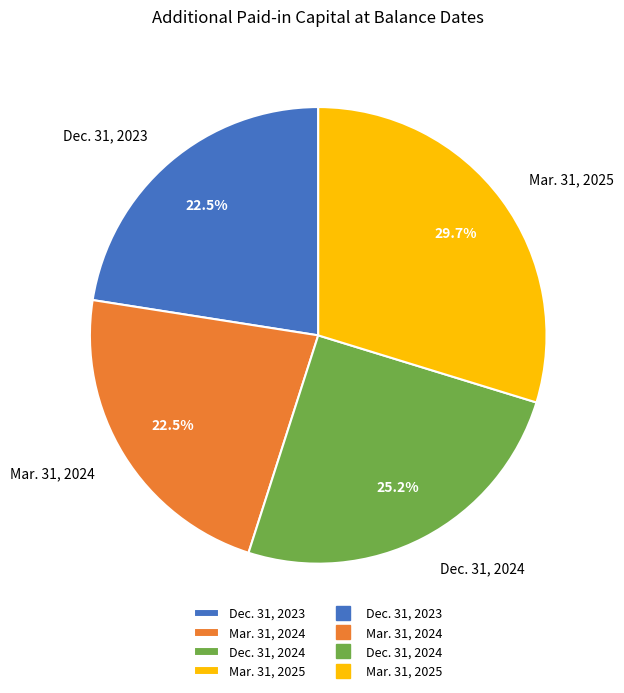

Approximately how many times larger is the value at Dec. 31, 2024 compared to Mar. 31, 2025?

0.8